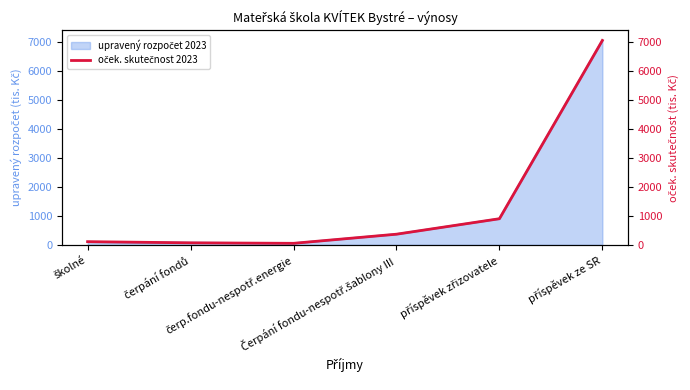

What is the label of the 3rd point from the left?

čerp.fondu-nespotř.energie